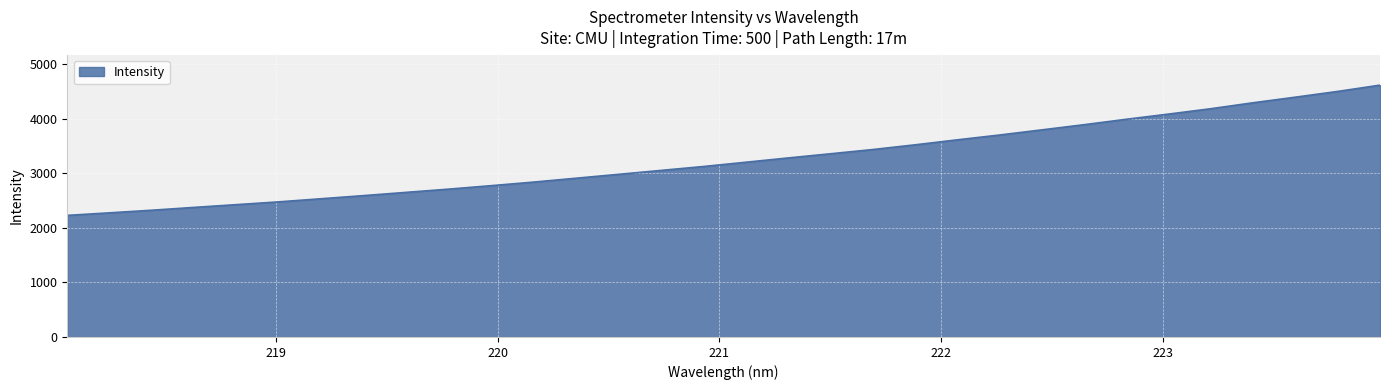

What is the greatest value displayed?

4615.3